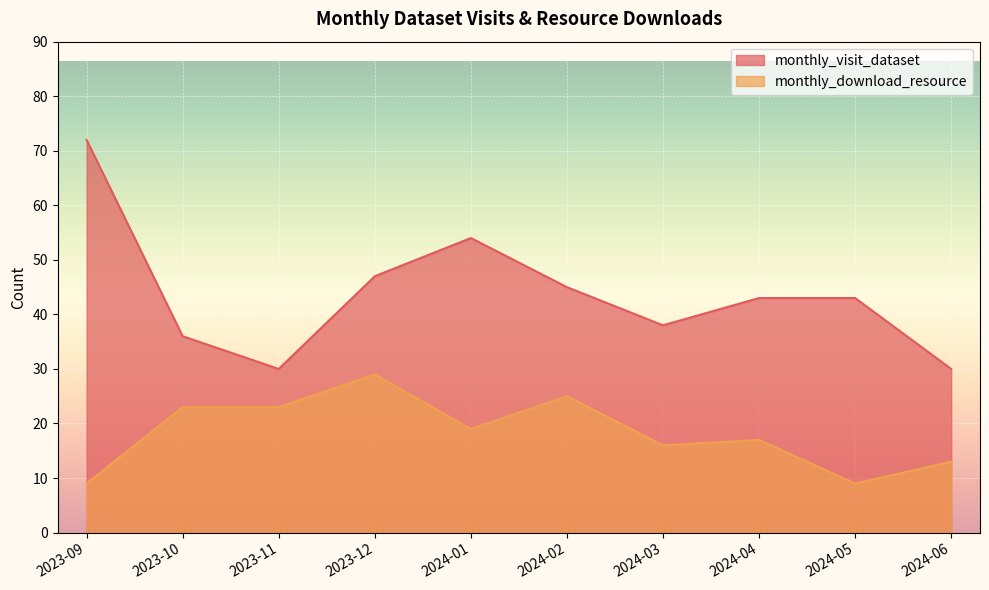

Reading left to right, list all the values displayed in this chart.

monthly_visit_dataset: 72	36	30	47	54	45	38	43	43	30
monthly_download_resource: 9	23	23	29	19	25	16	17	9	13